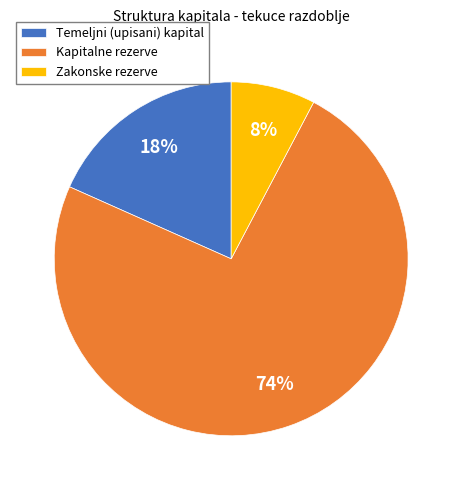

To the nearest percent, what is the average slice percentage?

33%